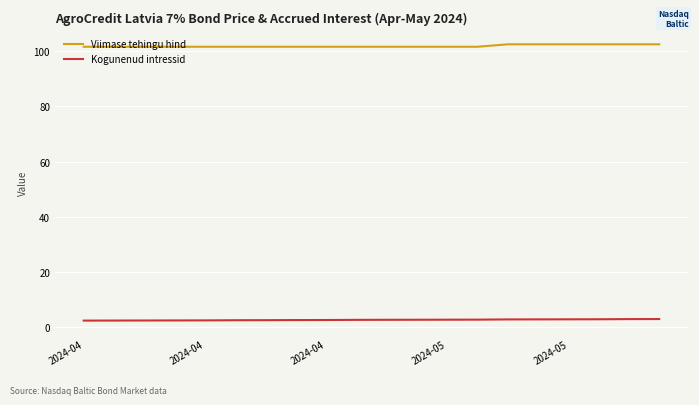

What is the greatest value displayed?

102.6